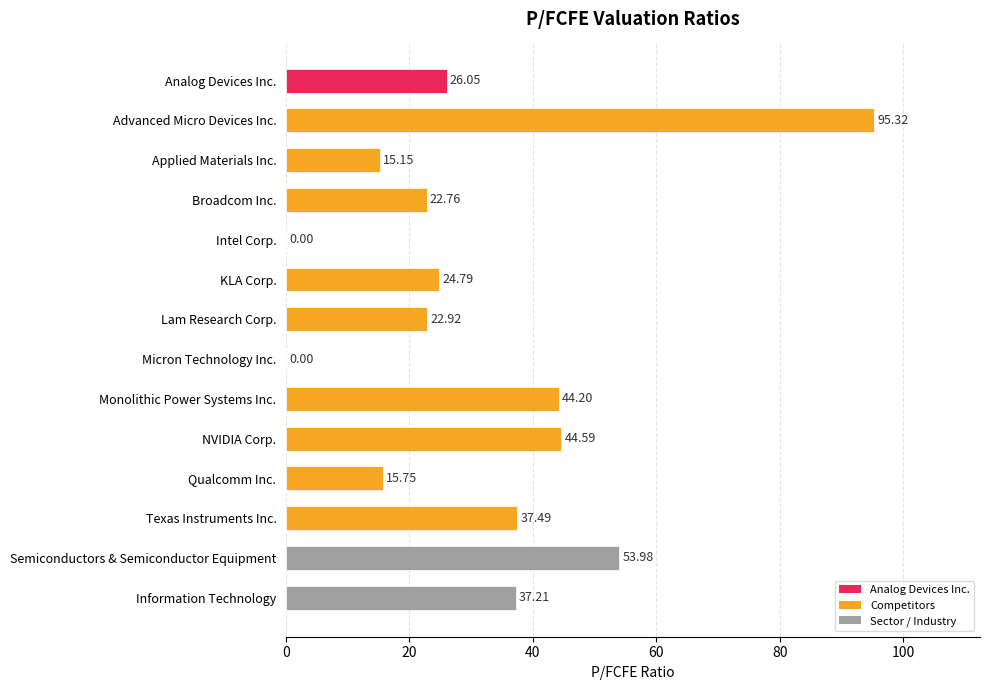

What is the sum of all values?

440.2